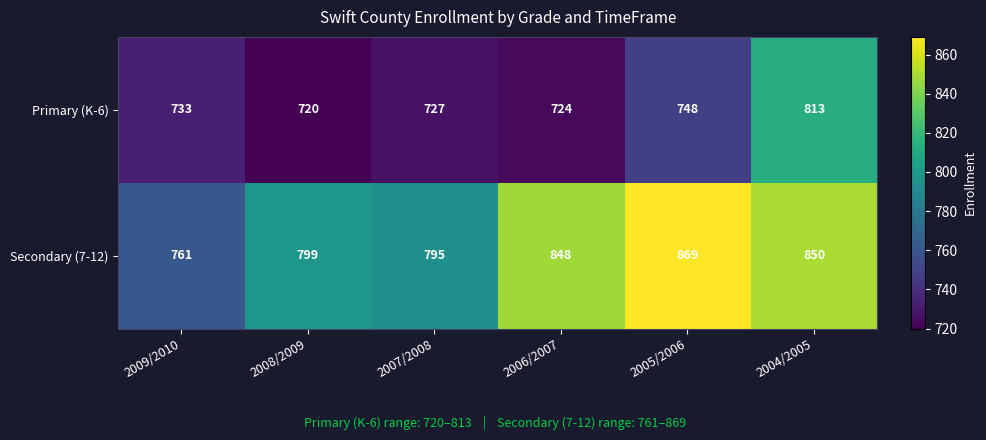

Reading right to left, list all the values displayed in this chart.

Primary (K-6): 2004/2005=813	2005/2006=748	2006/2007=724	2007/2008=727	2008/2009=720	2009/2010=733
Secondary (7-12): 2004/2005=850	2005/2006=869	2006/2007=848	2007/2008=795	2008/2009=799	2009/2010=761